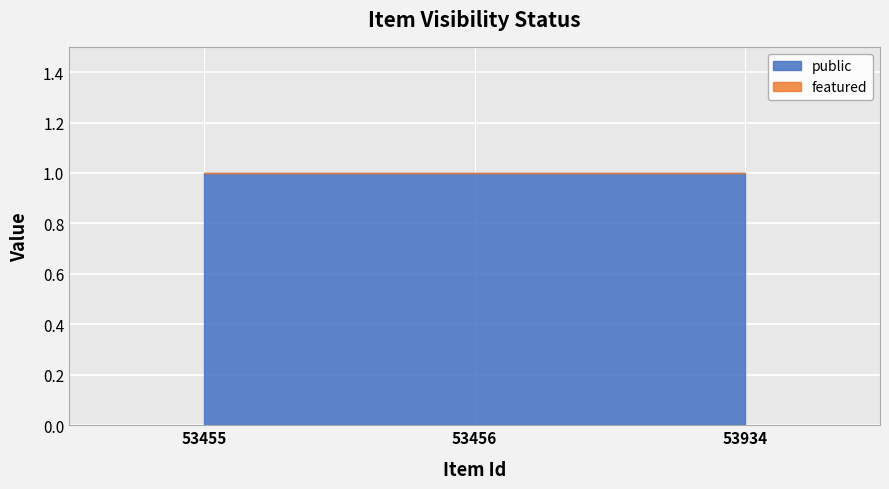

Which series has the largest total across all categories?

public